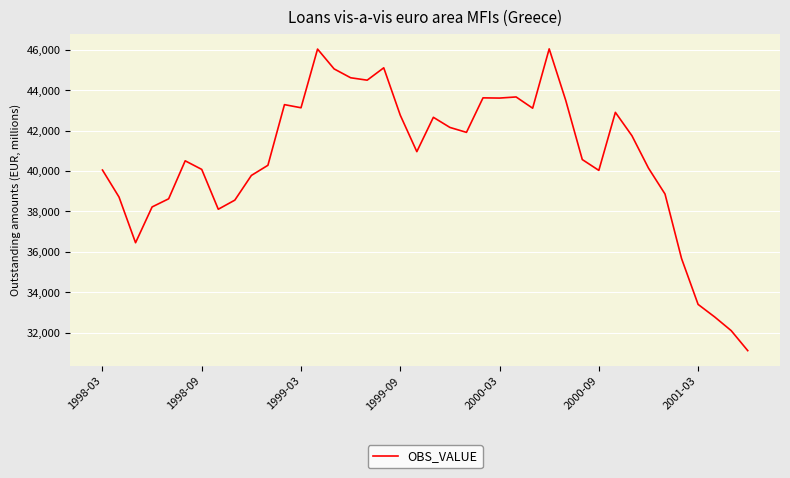

What is the difference between the maximum and minimum values?

14941.7